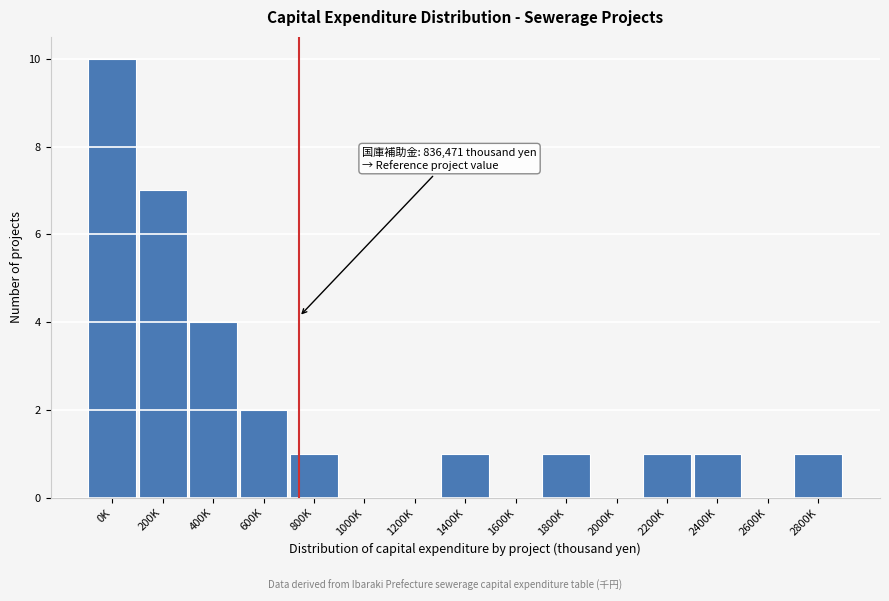

Reading left to right, transcribe all the data shown in this chart.

0K=10	200K=7	400K=4	600K=2	800K=1	1000K=0	1200K=0	1400K=1	1600K=0	1800K=1	2000K=0	2200K=1	2400K=1	2600K=0	2800K=1